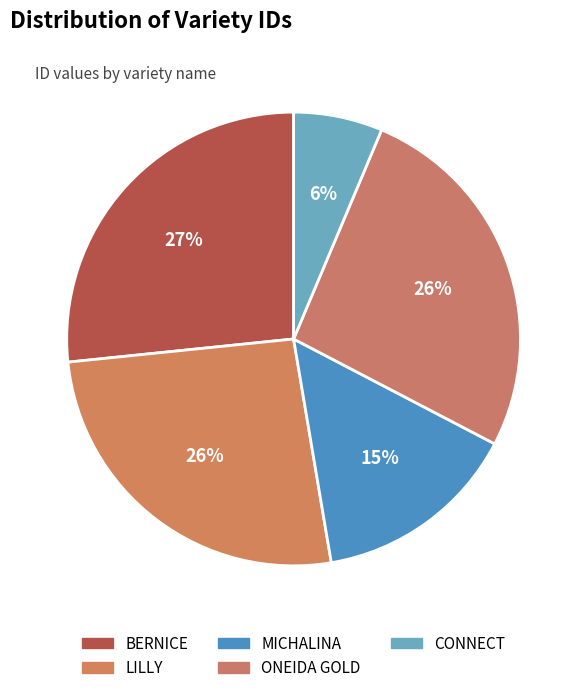

Which slice is the largest?

BERNICE